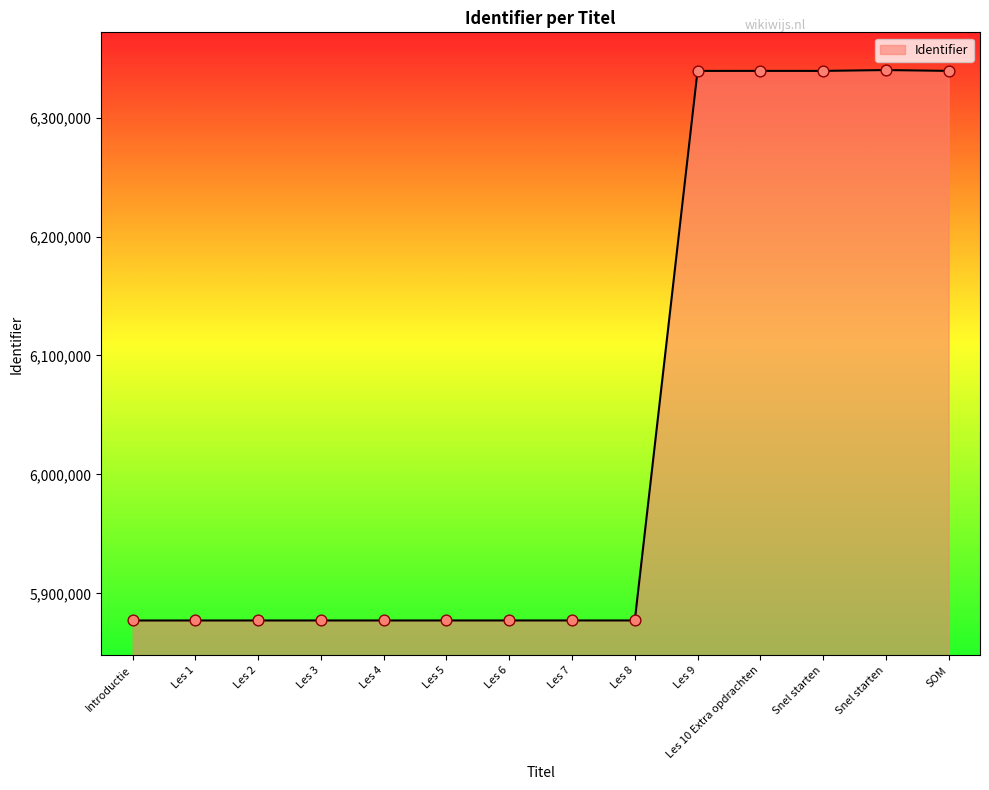

What is the change in value from Les 5 to Snel starten?

+462639